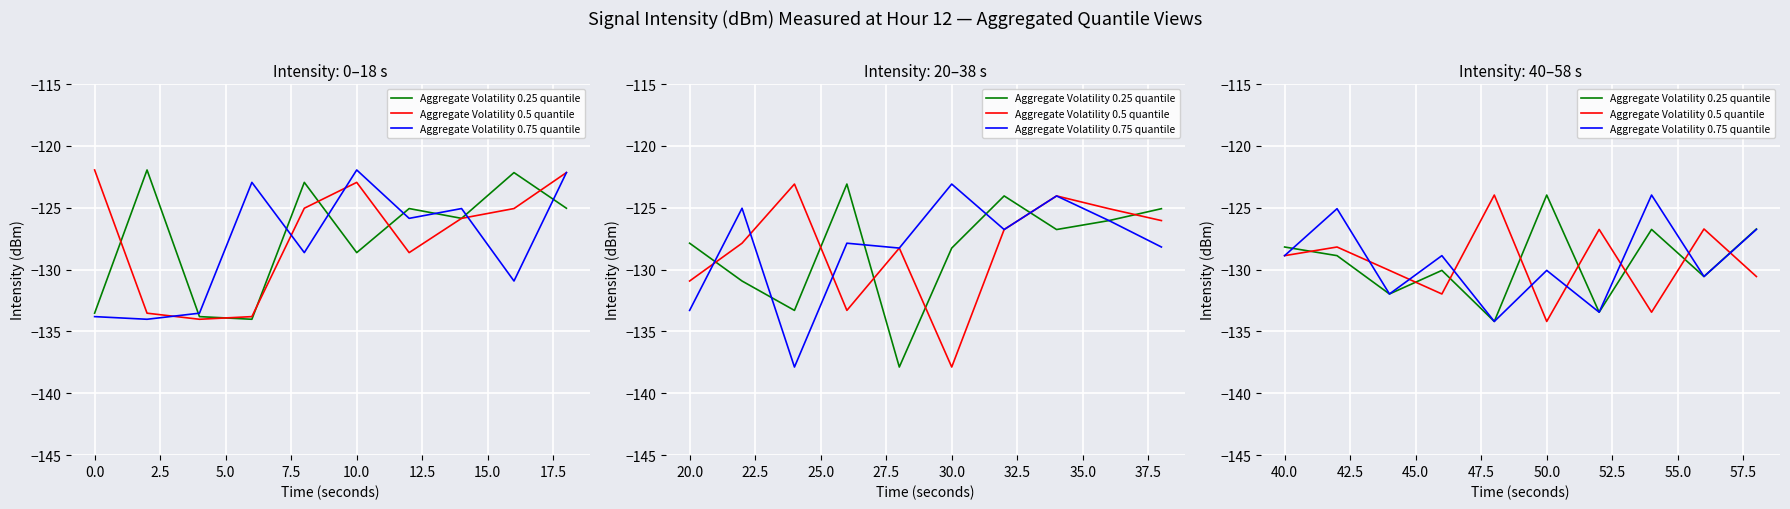

What are all the series names shown in the legend?

Aggregate Volatility 0.25 quantile, Aggregate Volatility 0.5 quantile, Aggregate Volatility 0.75 quantile